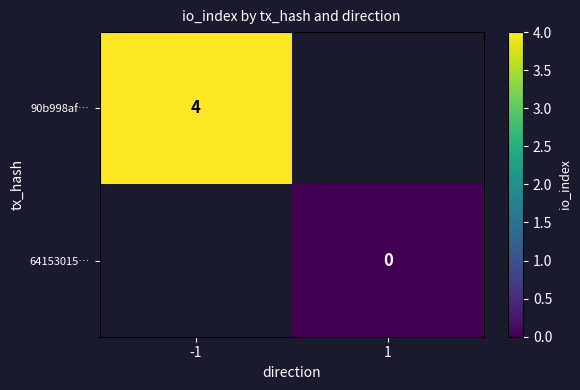

At -1, list the series in order from largest to smallest.

90b998af…, 64153015…